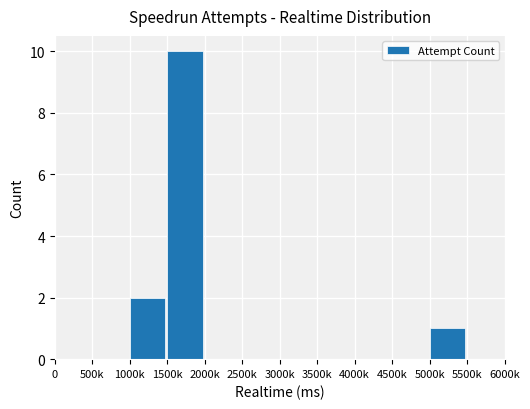

What is the sum of all values?

13